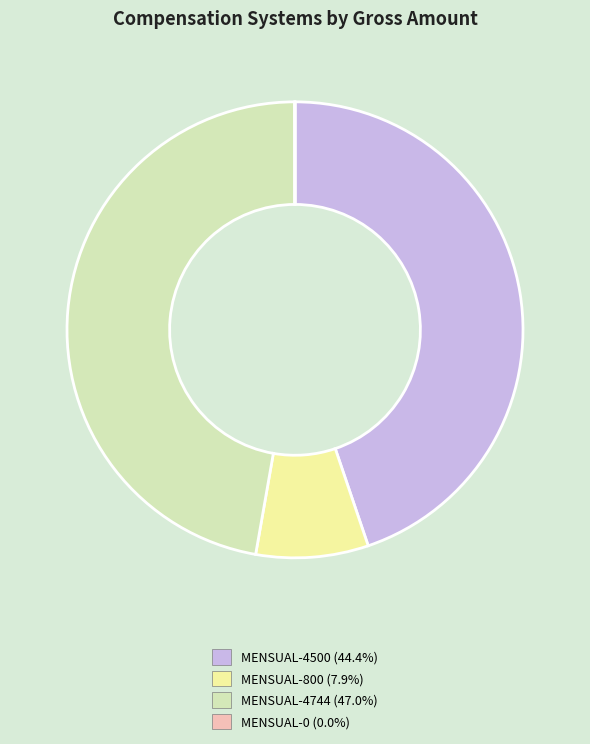

Is there a majority slice in this chart?

No